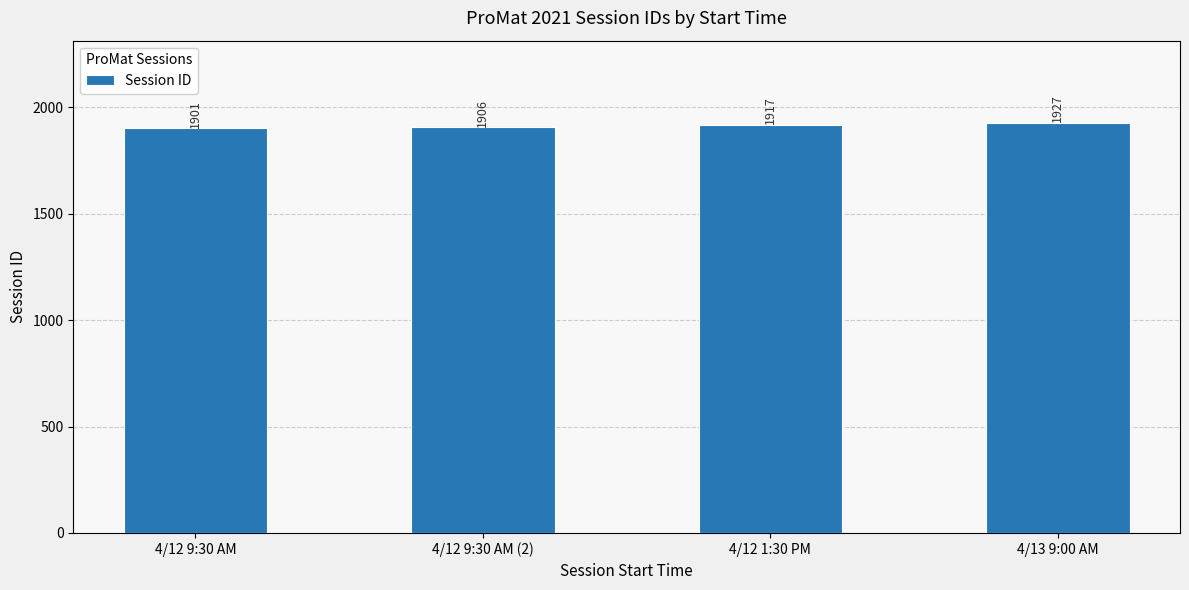

How many values are below 1917?

2